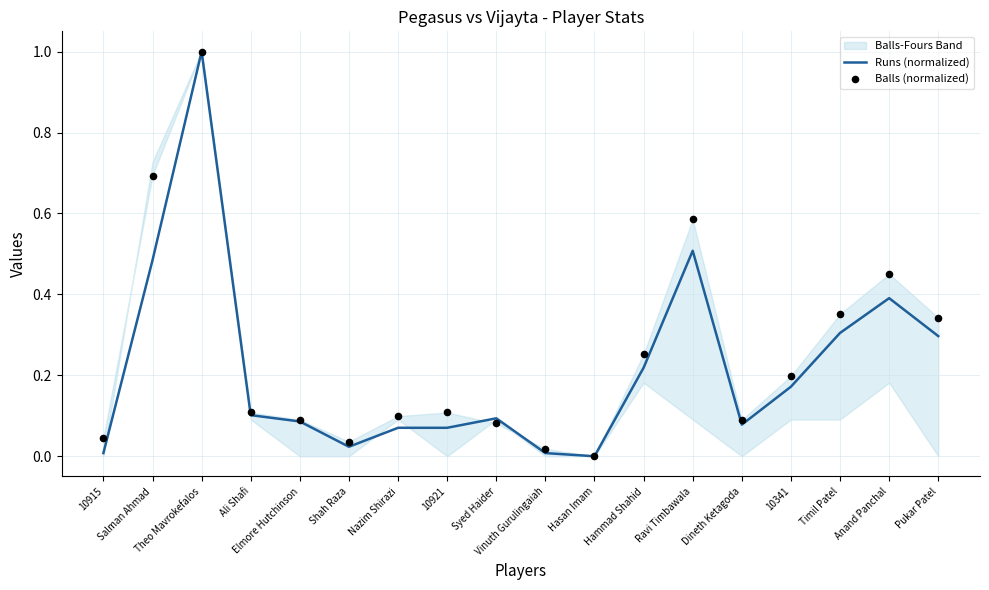

Which series has the widest spread of Y values?

Runs (normalized)